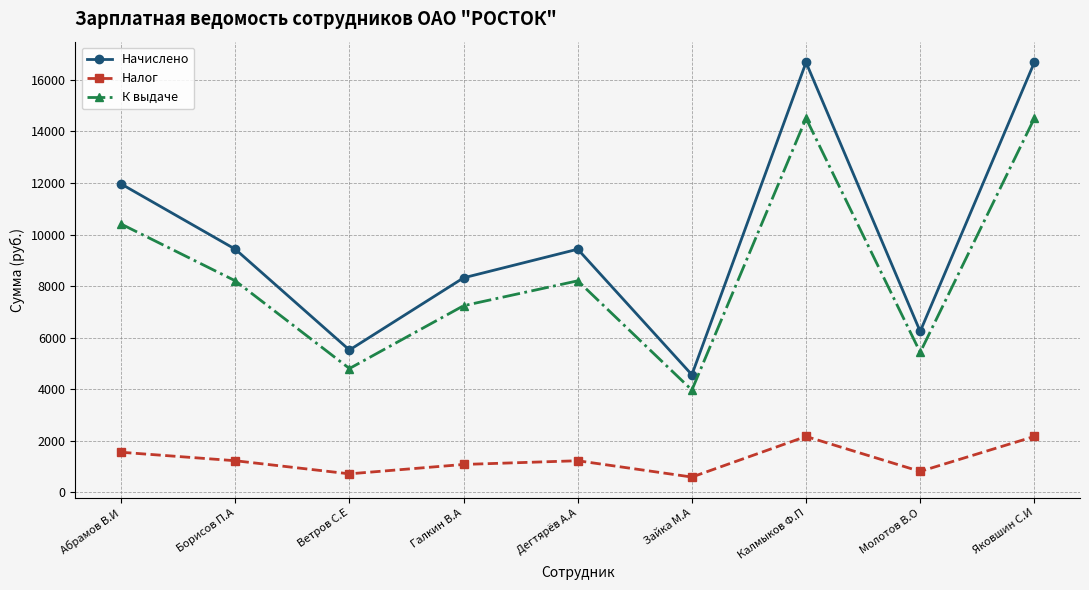

What is the value of the Налог point at the 3rd from the left?

717.6